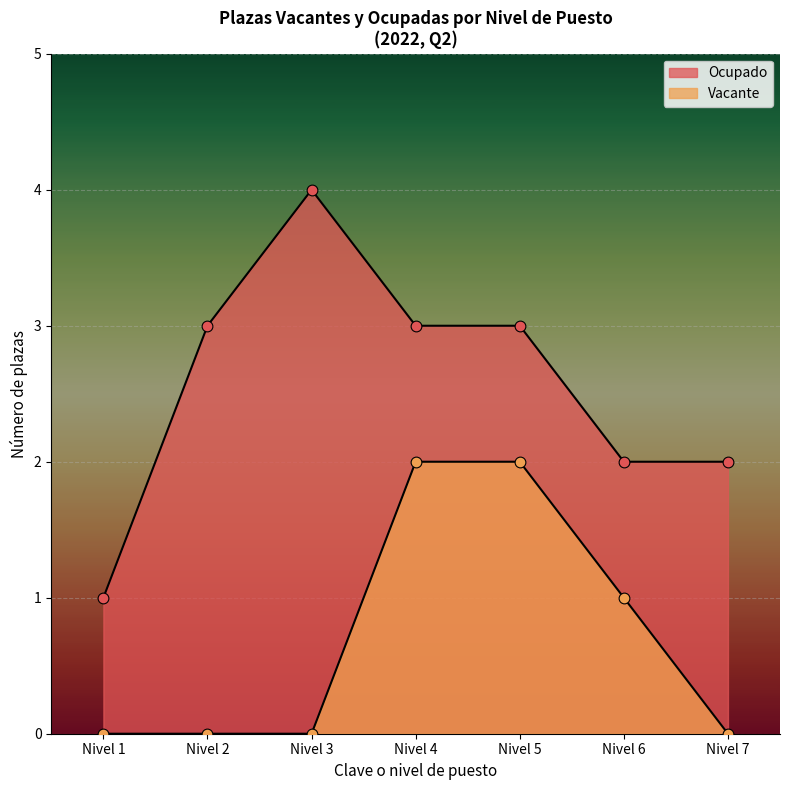

Which series has the largest Y range (max minus min)?

Ocupado